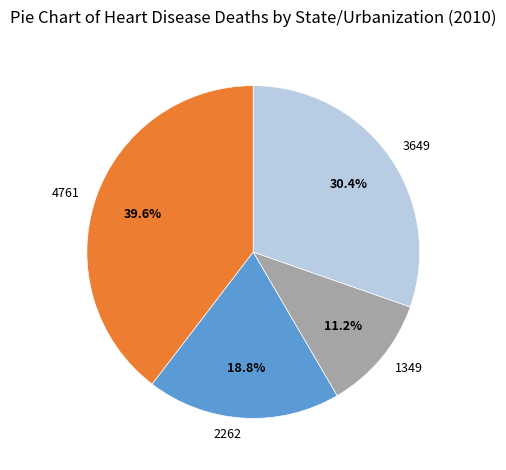

Does 2262 account for over 50% of the chart?

No